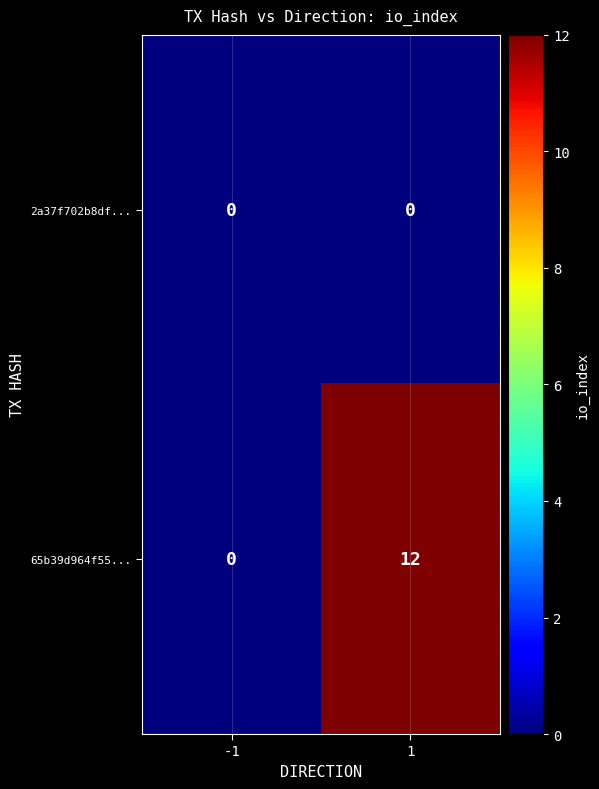

List the series in order of their overall mean, highest first.

65b39d964f55..., 2a37f702b8df...